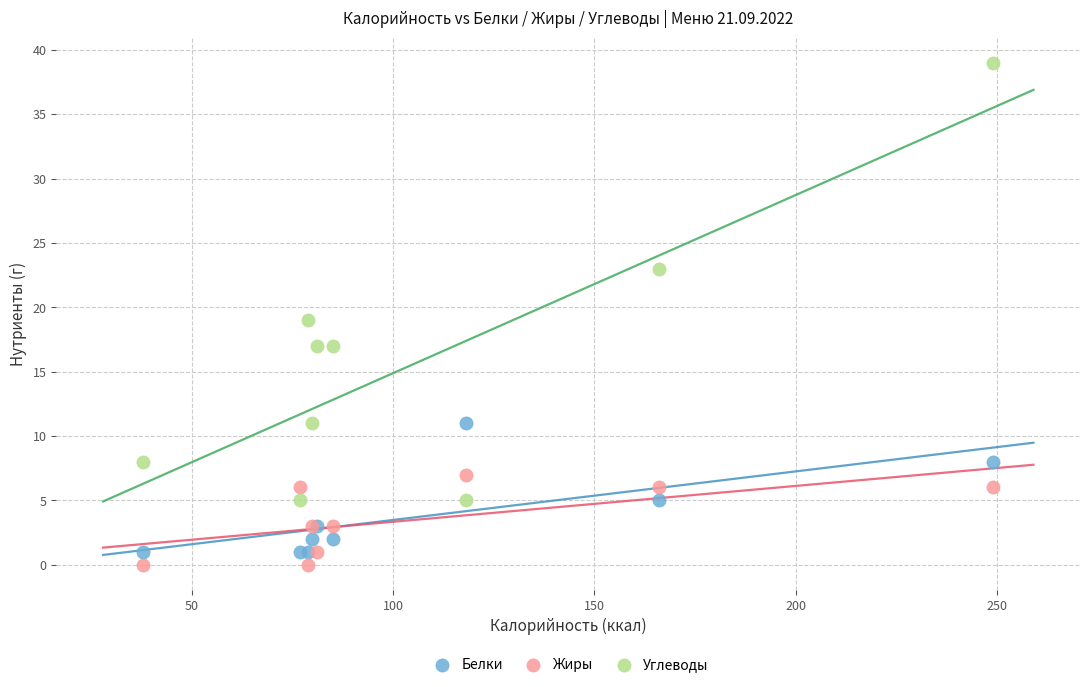

Which series reaches the maximum Y coordinate?

Углеводы